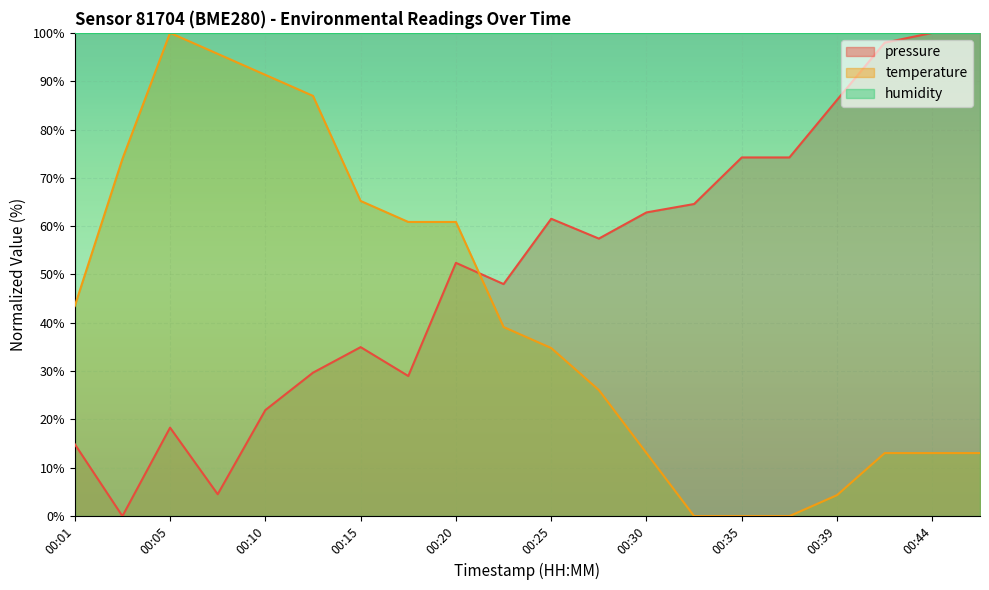

What are all the series names shown in the legend?

pressure, temperature, humidity